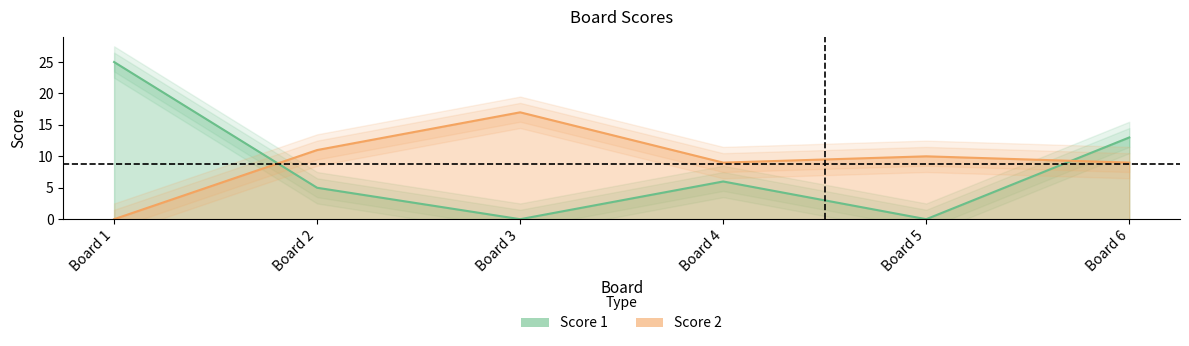

Between which two adjacent categories do Score 2 and Score 1 first intersect?

1 and 2